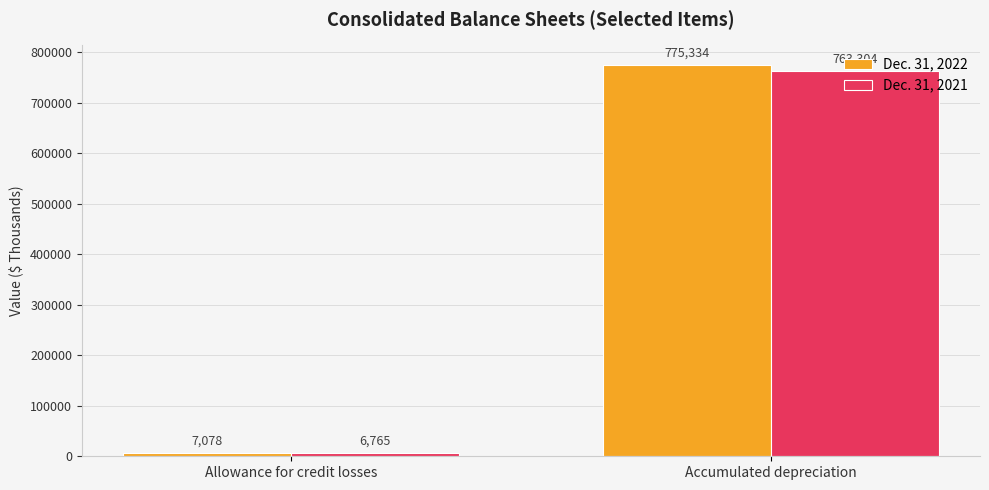

How many distinct data groups are displayed?

2